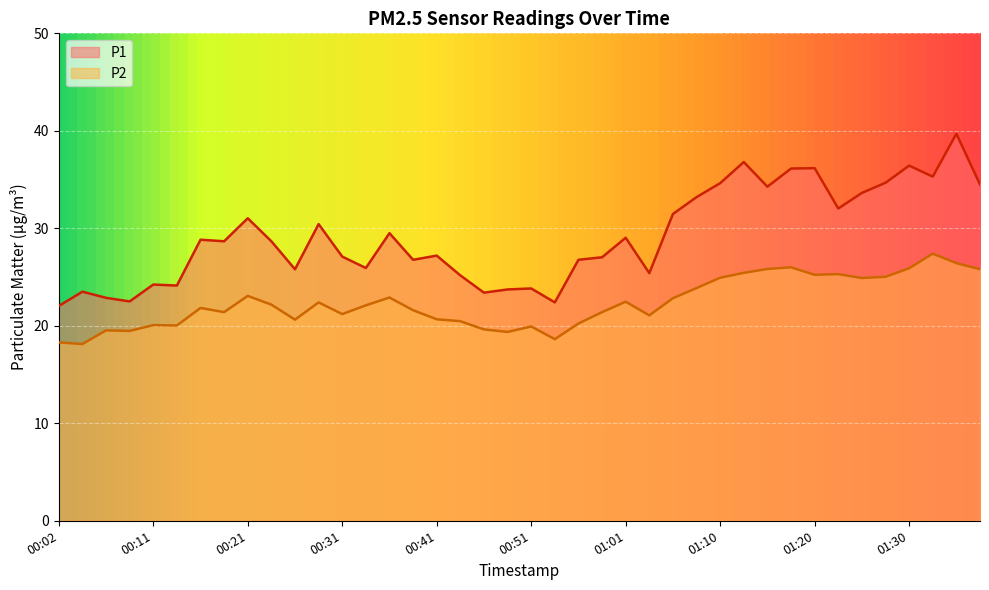

How many values in the P2 series exceed 22?

20